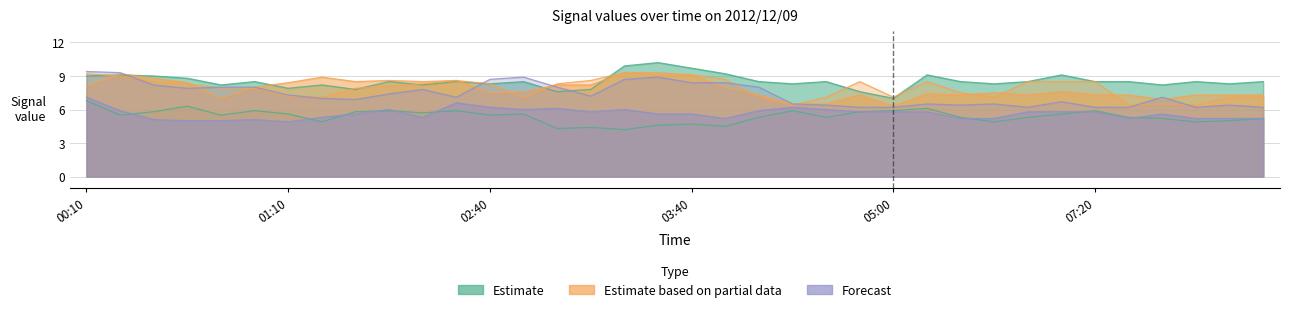

At how many categories does at least one series exceed 4?

36